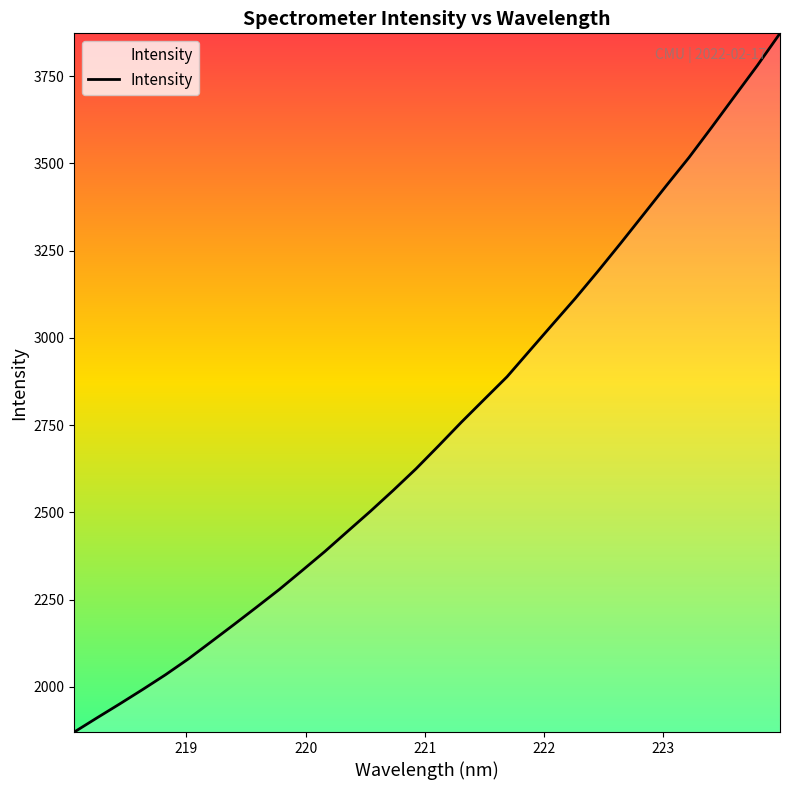

What is the sum of all values?

87500.0